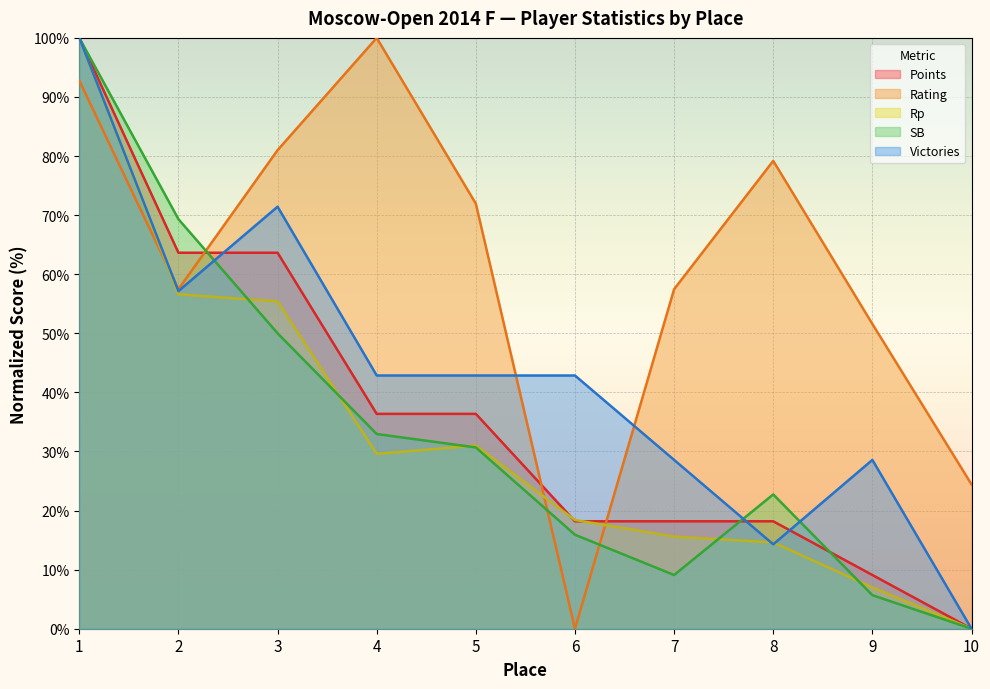

What is the difference between the second highest and second lowest values in the Victories series?

57.1